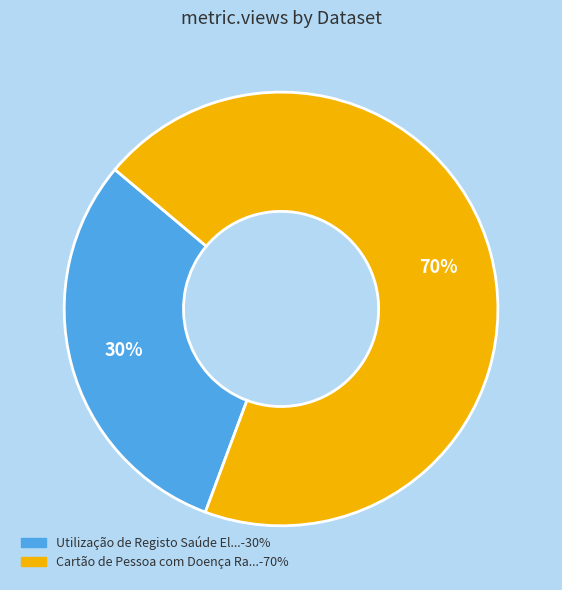

To the nearest percent, what is the average slice percentage?

50%